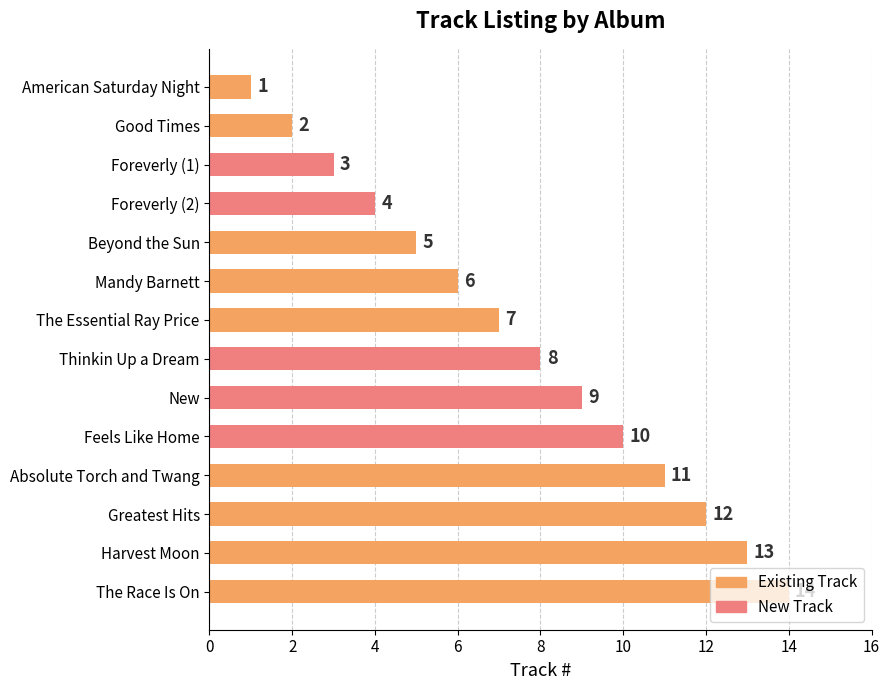

The value of New at American Saturday Night is 0. True or false?

True